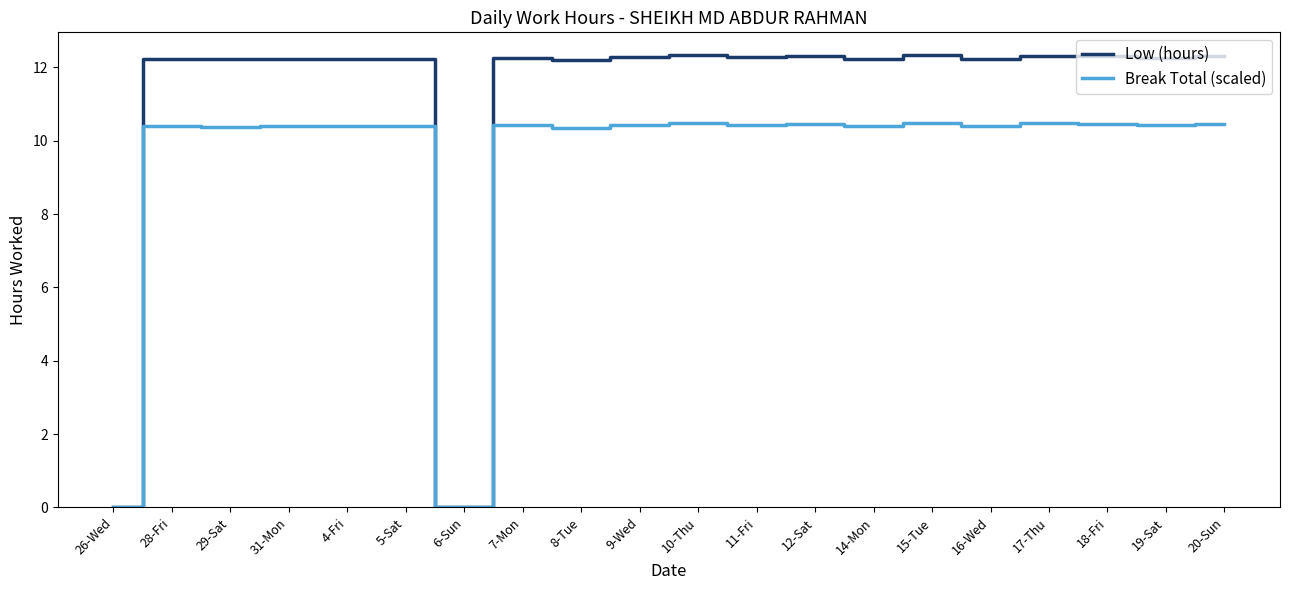

Which series has the widest spread of values?

Low (hours)